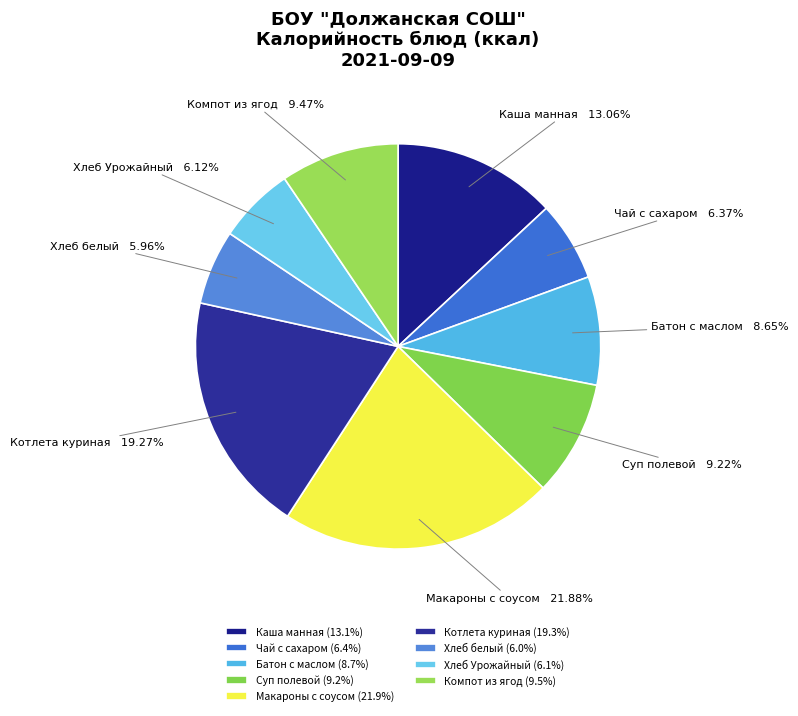

Approximately how many times larger is the value at Суп полевой compared to Батон с маслом?

1.1